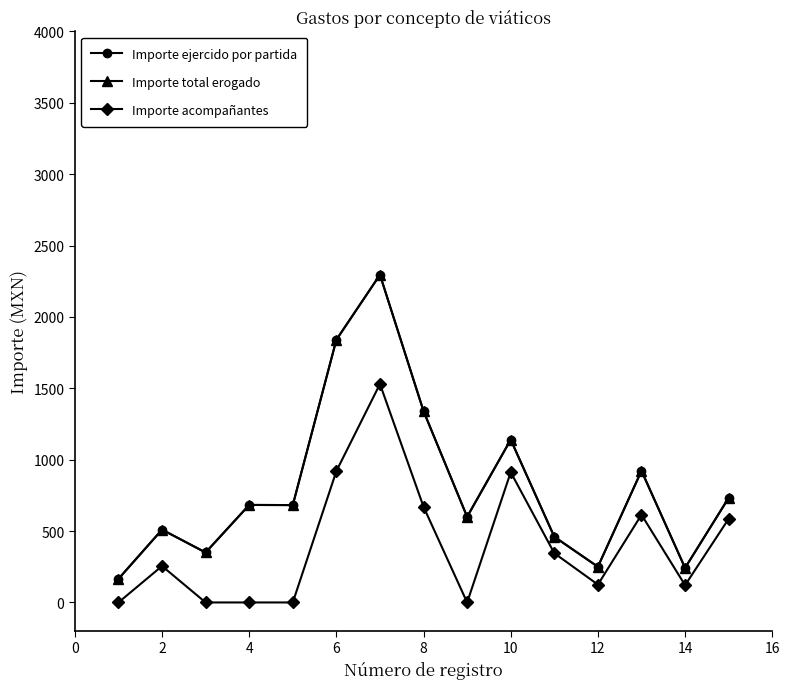

What is the difference between the maximum and second lowest values in the Importe total erogado series?

2053.0